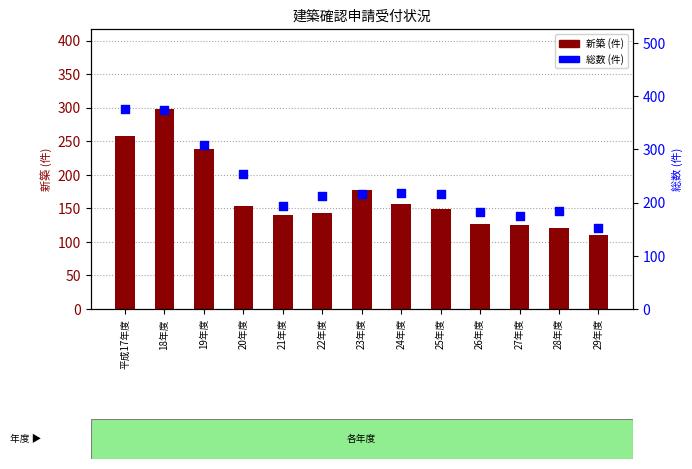

Which series reaches the minimum Y coordinate?

新築 (件)